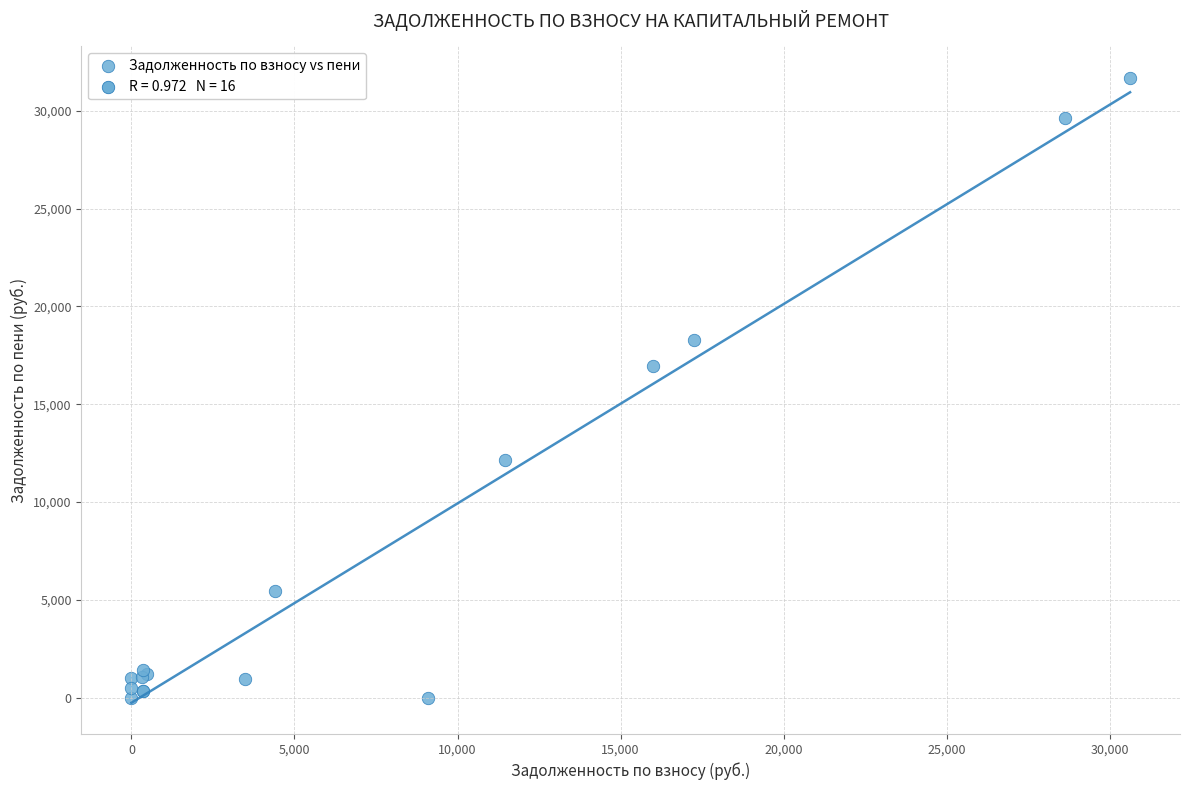

What Y value in the scatter plot is closest to 15843?

16972.8